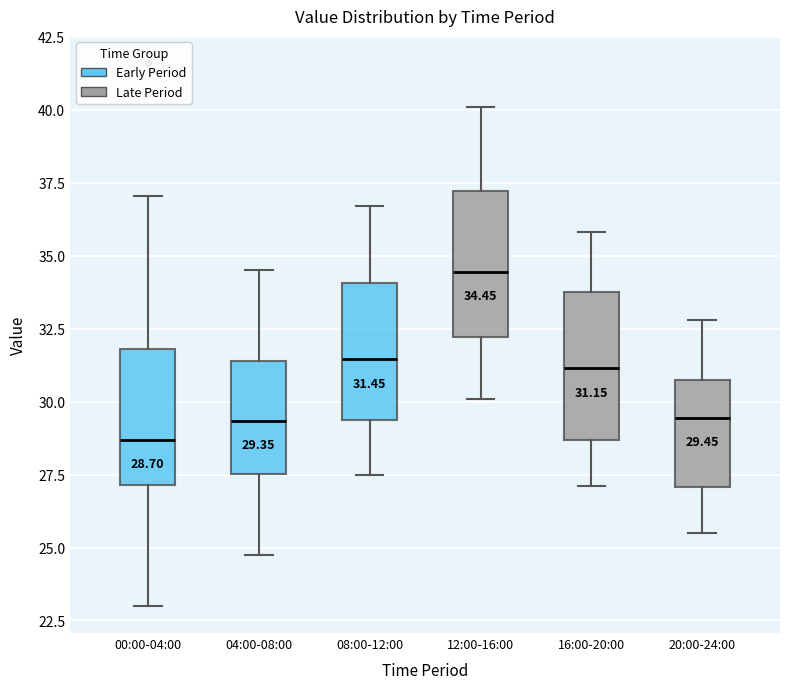

Which box's median line is the highest?

12:00-16:00